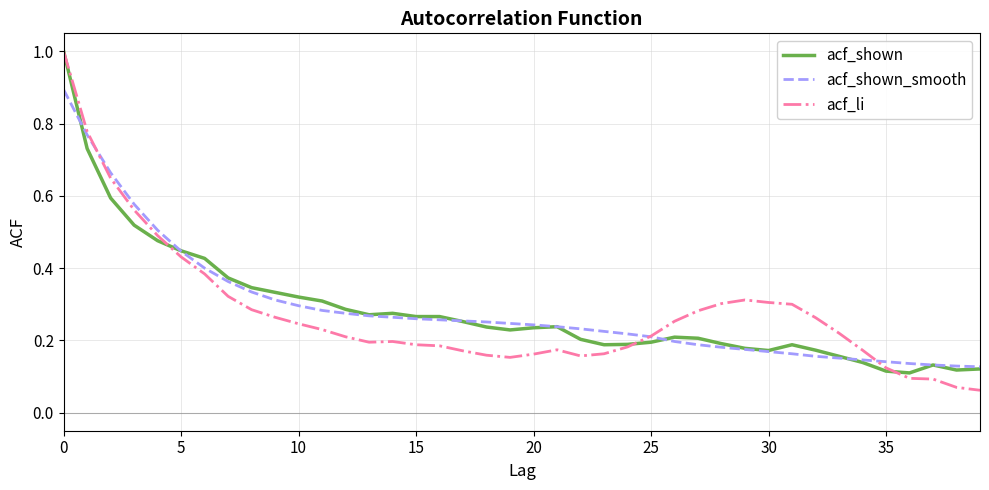

What is the maximum value for acf_li?

1.0